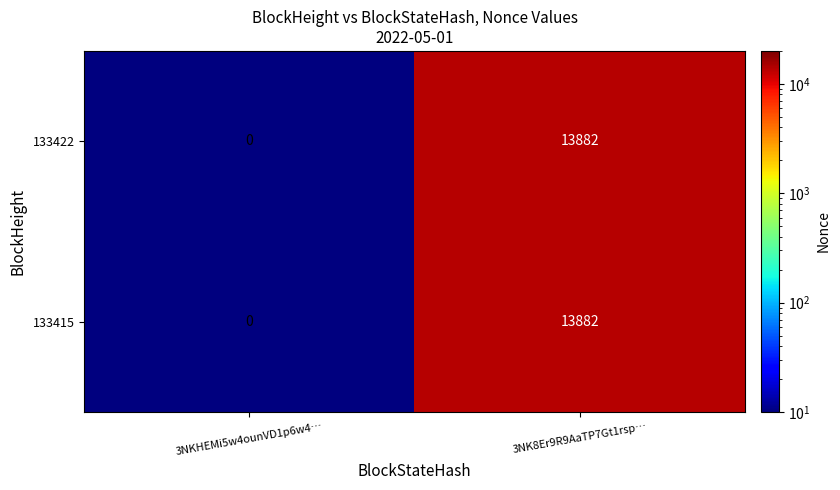

At which category is the sum across all series the highest?

3NK8Er9R9AaTP7Gt1rsp…